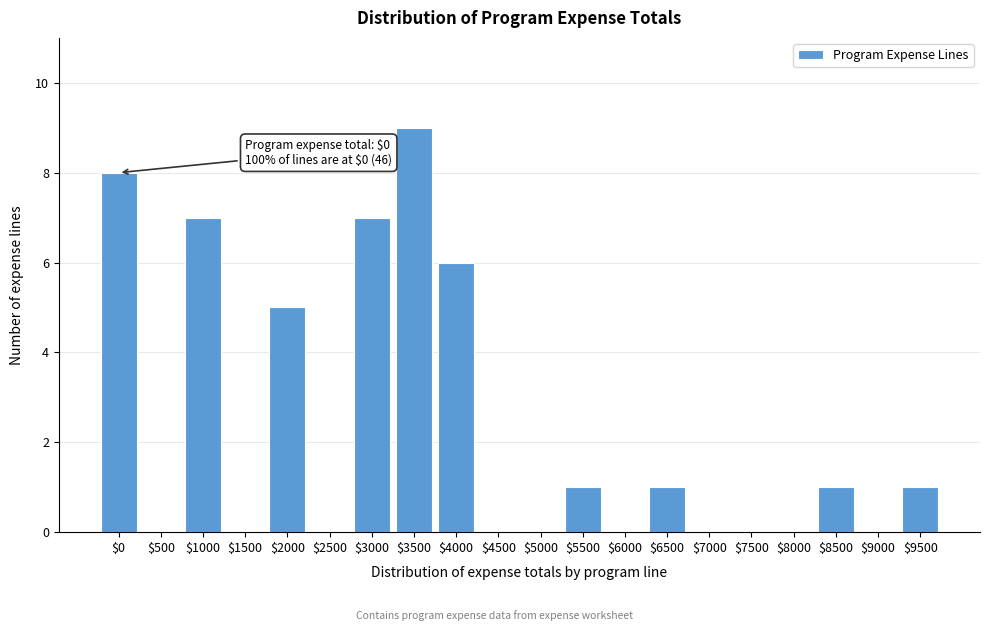

What is the sum of all values?

46